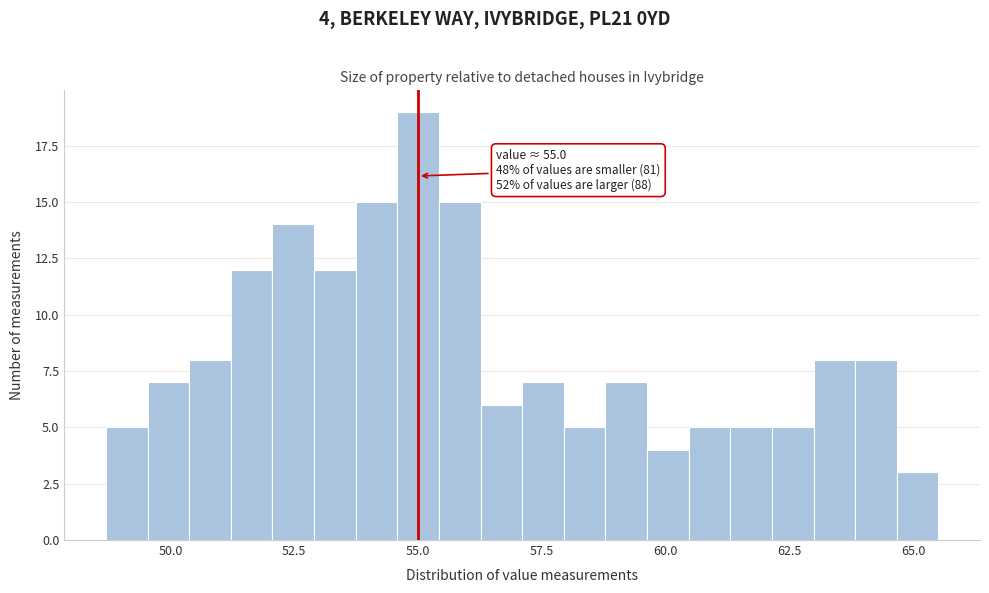

Around what value on the x-axis is the tallest bar? Give the approximate position of its centre, as read against the axis.

55.0